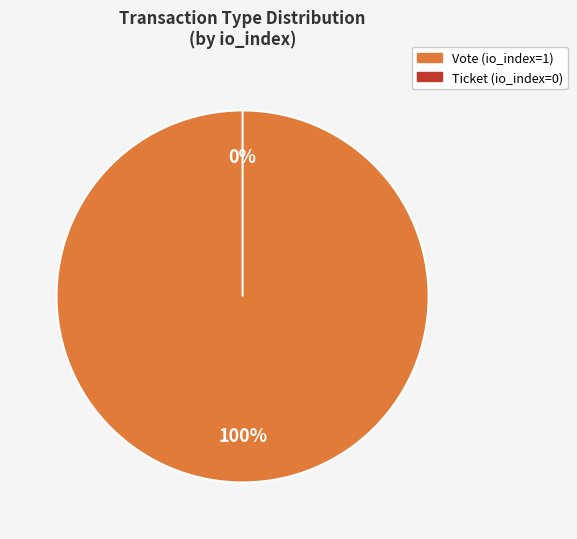

Which slice represents more than half of the pie?

Vote